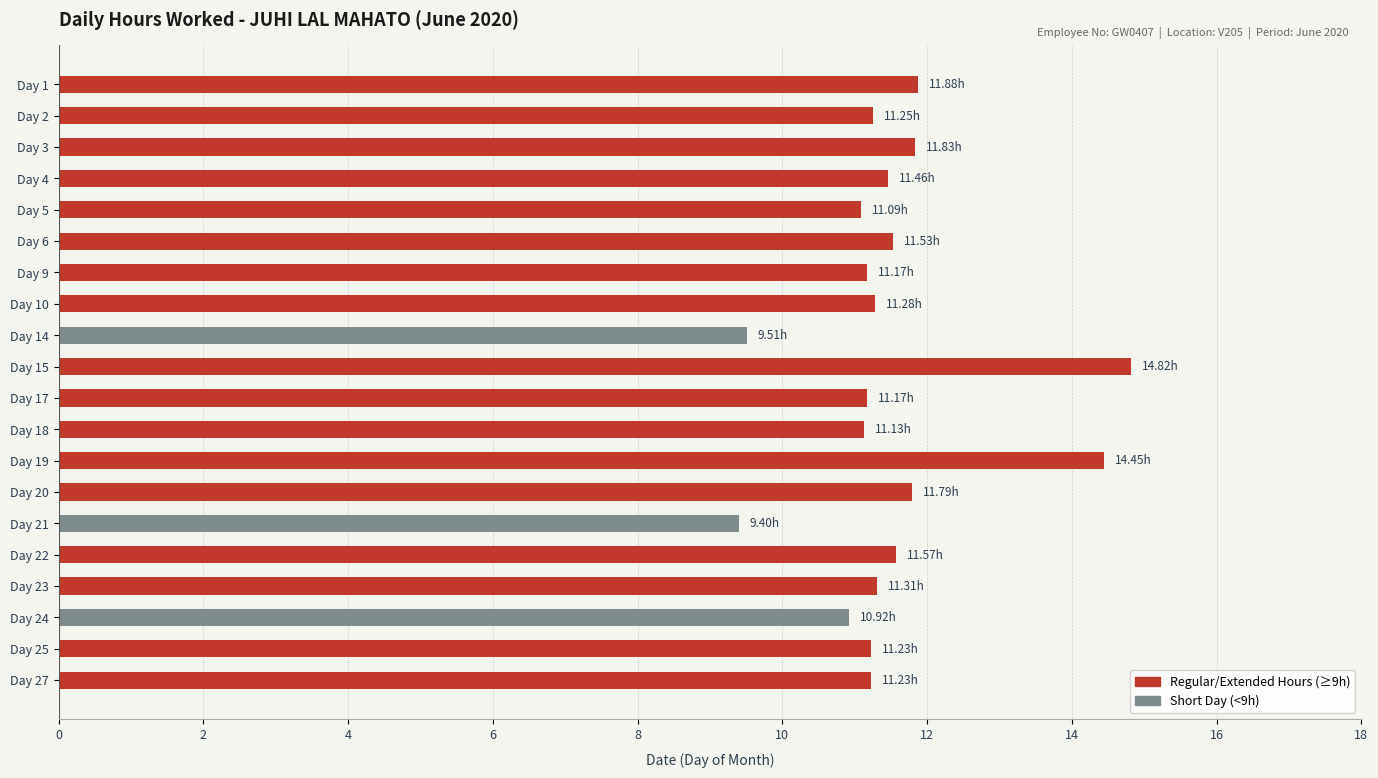

What is the average value?

11.5